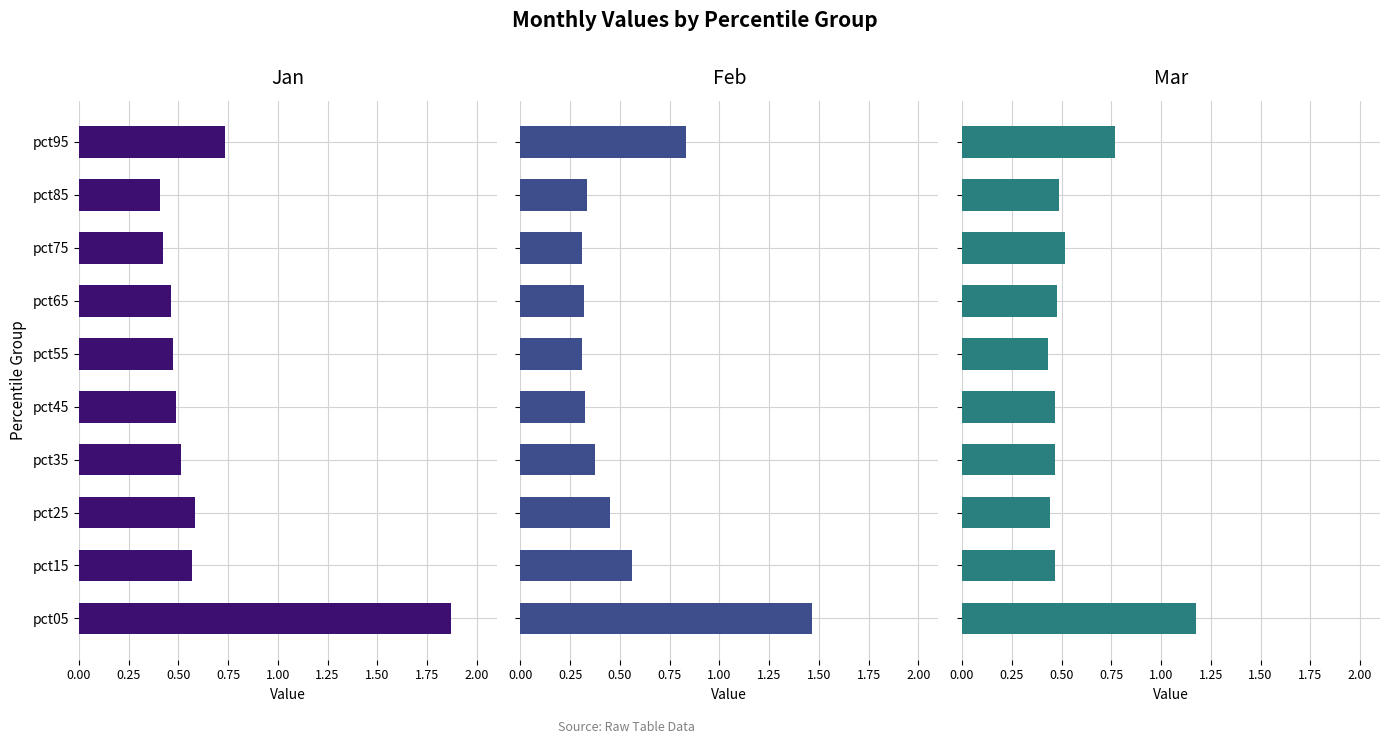

List the series in order of their overall mean, lowest first.

Feb, Mar, Jan